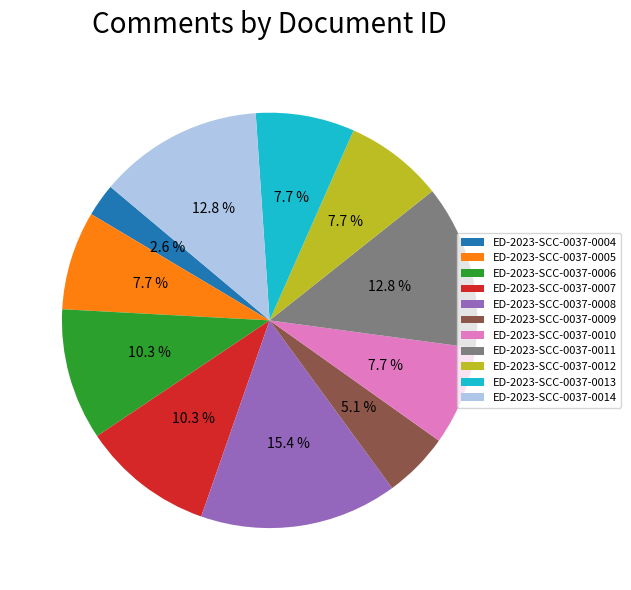

Count the number of slices in the pie.

11